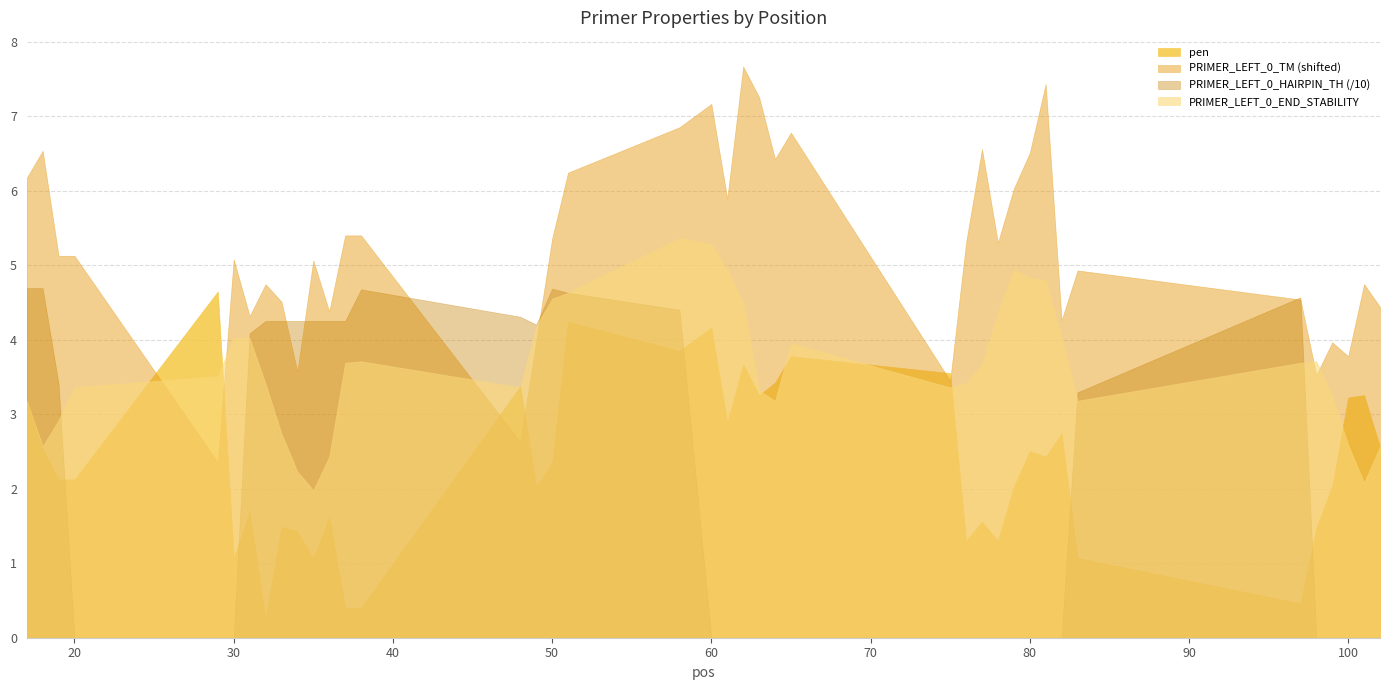

Is it true that the value at 2 is 1.2?

False